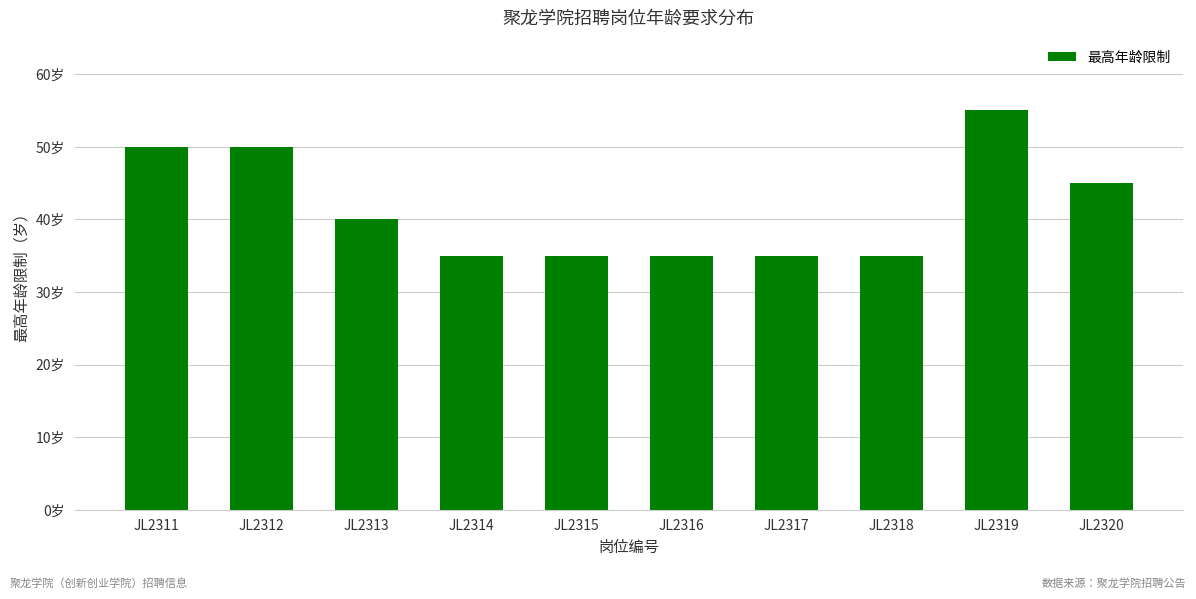

What is the difference between the maximum and second lowest values?

20